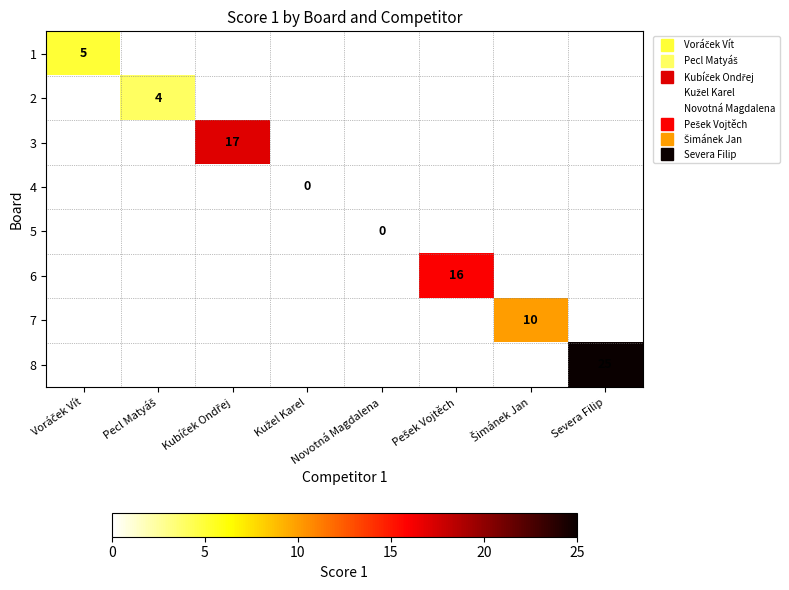

The value of 7 at Šimánek Jan is 10.0. True or false?

True